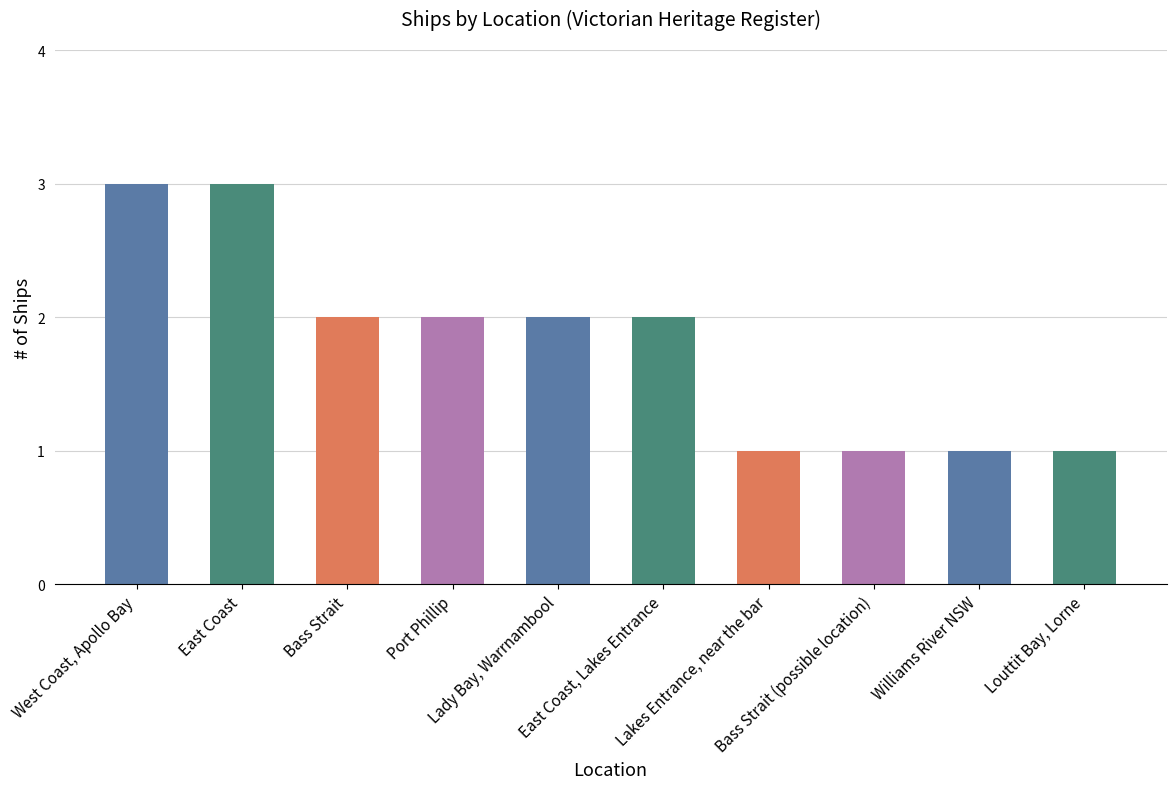

What is the label of the 1st bar from the right?

Louttit Bay, Lorne